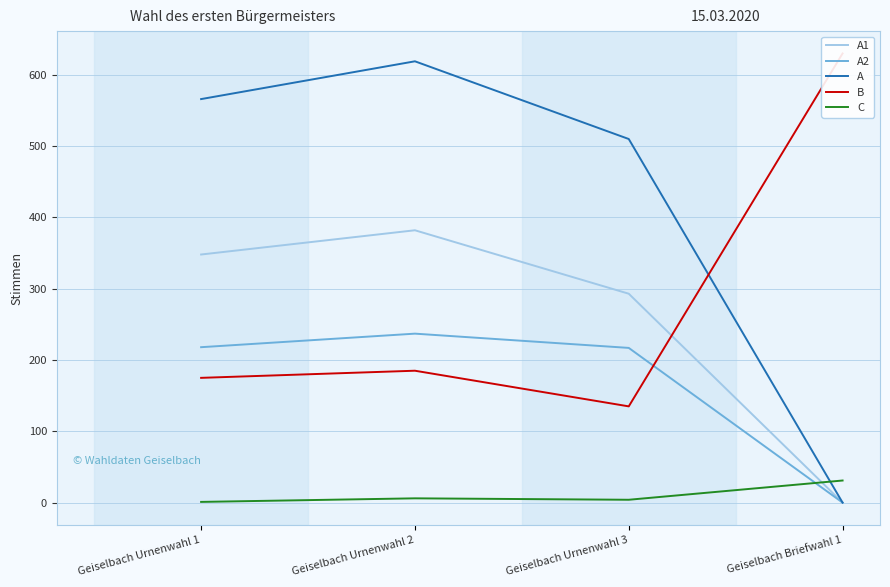

Is it true that C equals 4 at Geiselbach Urnenwahl 3?

True